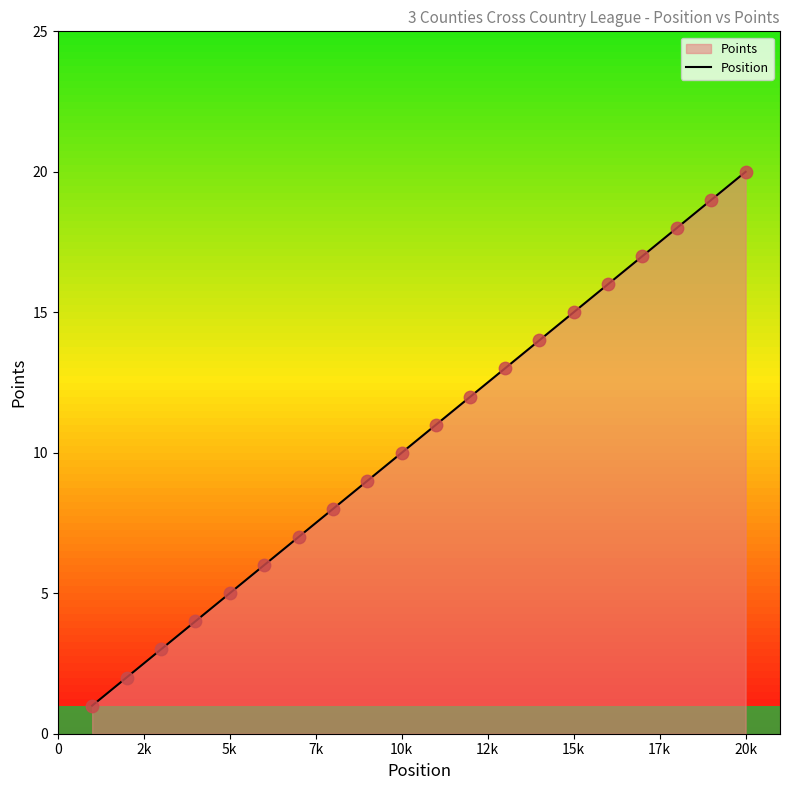

The chart shows a value of 10 at 10k. True or false?

True